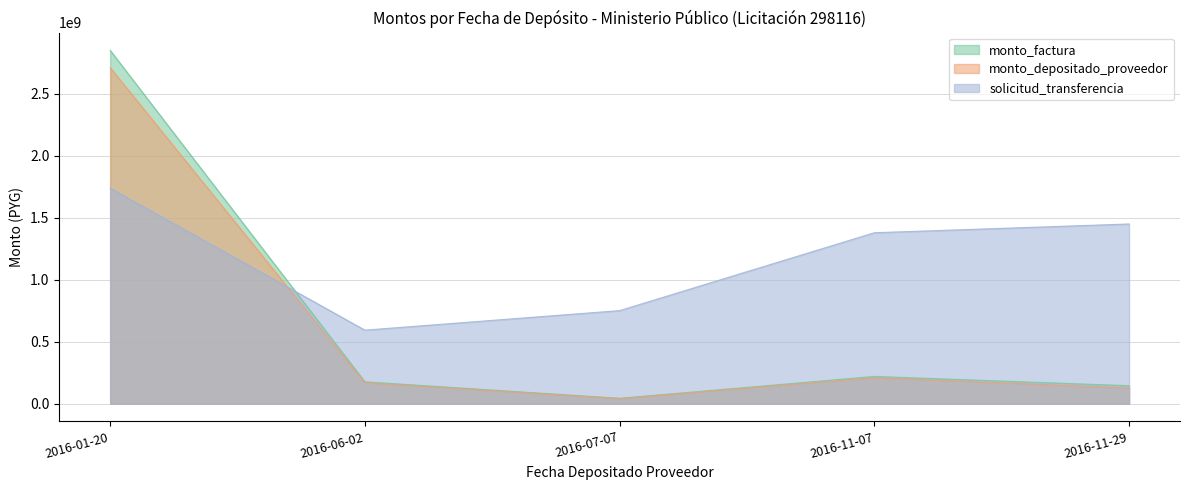

After their last crossing, which series has the higher values: monto_factura or solicitud_transferencia?

solicitud_transferencia